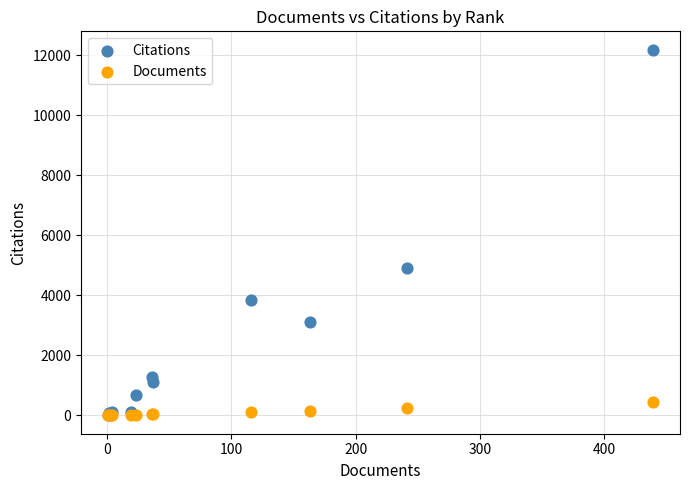

Which series has the largest Y range (max minus min)?

Citations